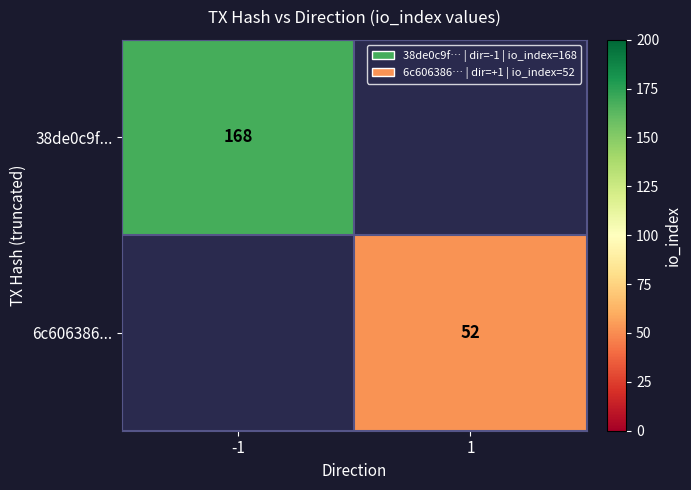

The 6c606386... series shows 52 at 1. True or false?

True